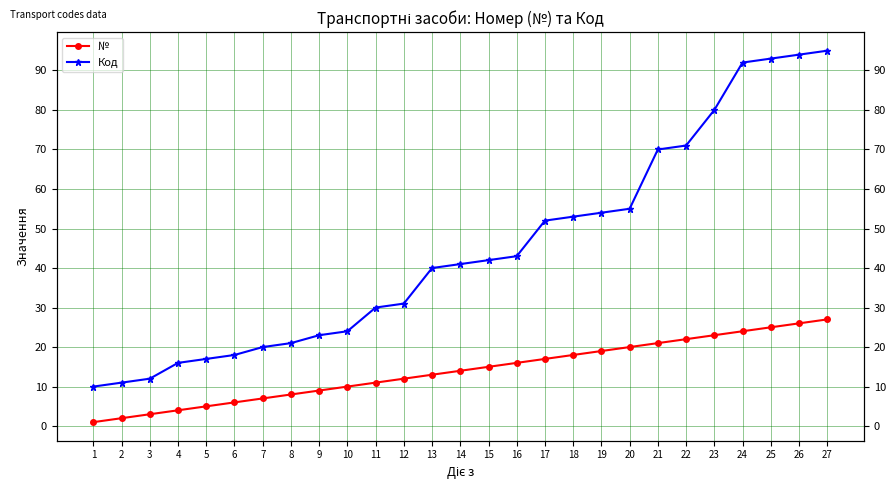

Reading left to right, transcribe all the data shown in this chart.

№: 1	2	3	4	5	6	7	8	9	10	11	12	13	14	15	16	17	18	19	20	21	22	23	24	25	26	27
Код: 10	11	12	16	17	18	20	21	23	24	30	31	40	41	42	43	52	53	54	55	70	71	80	92	93	94	95